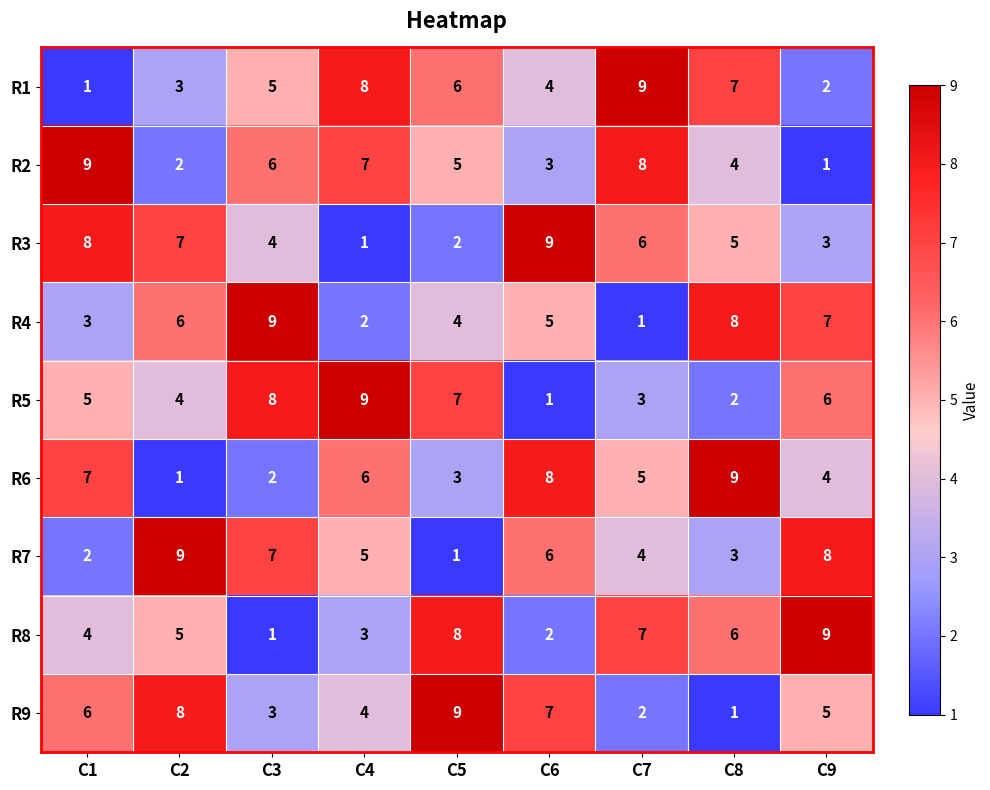

The value of R7 at C3 is 13. True or false?

False